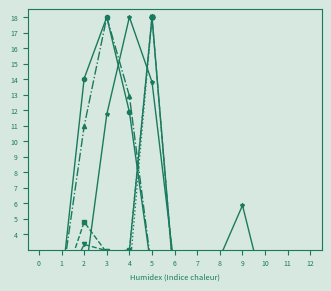

True or false: 2024 Sum (rub) and 2025 Sum (rub) intersect in this chart.

False